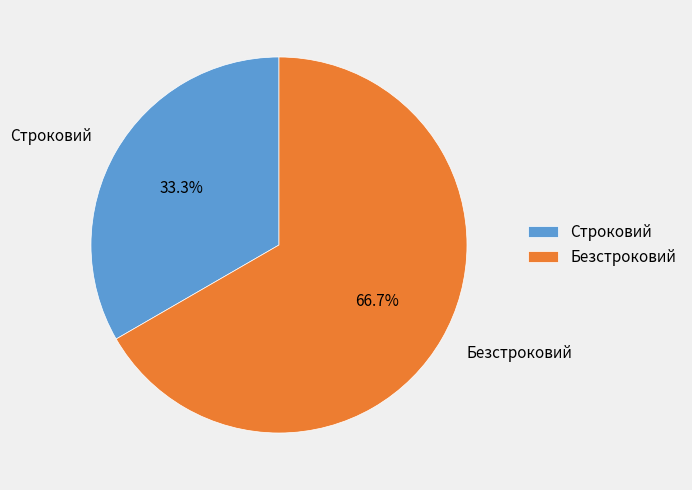

What is the ratio of the value at Строковий to the value at Безстроковий?

0.5